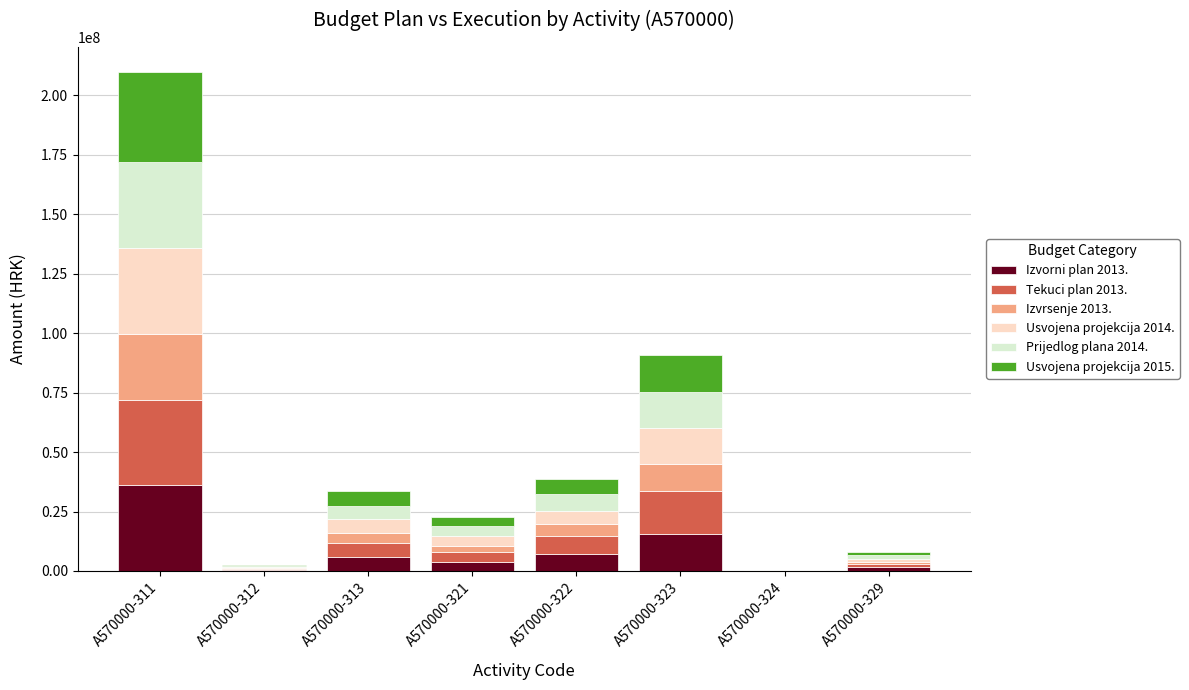

At which label does Izvorni plan 2013. reach its peak?

A570000-311